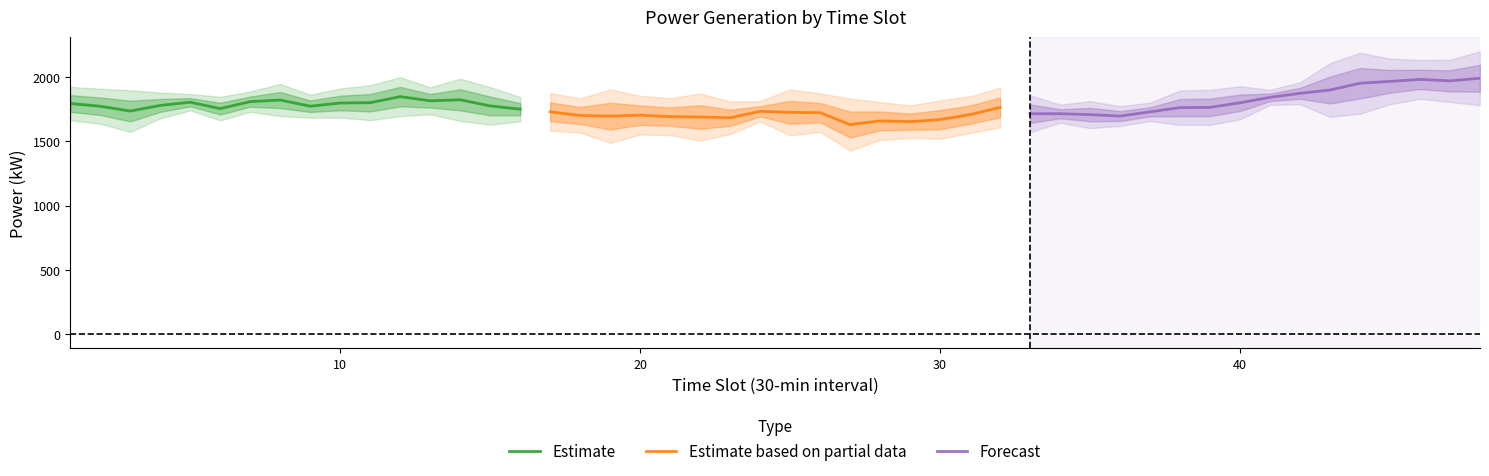

What is the smallest value displayed?

1630.5